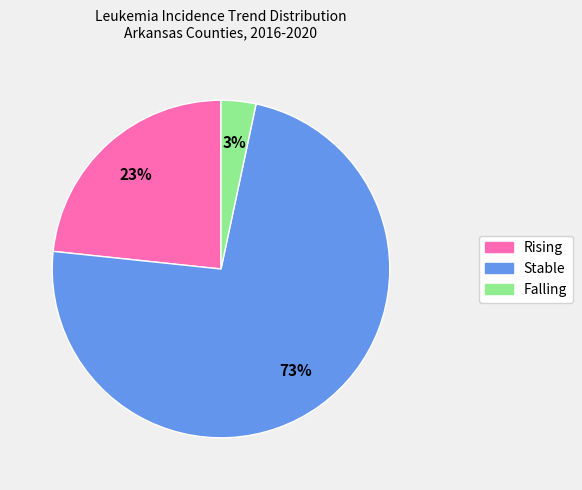

Do Falling and Rising together represent more than half of the pie?

No